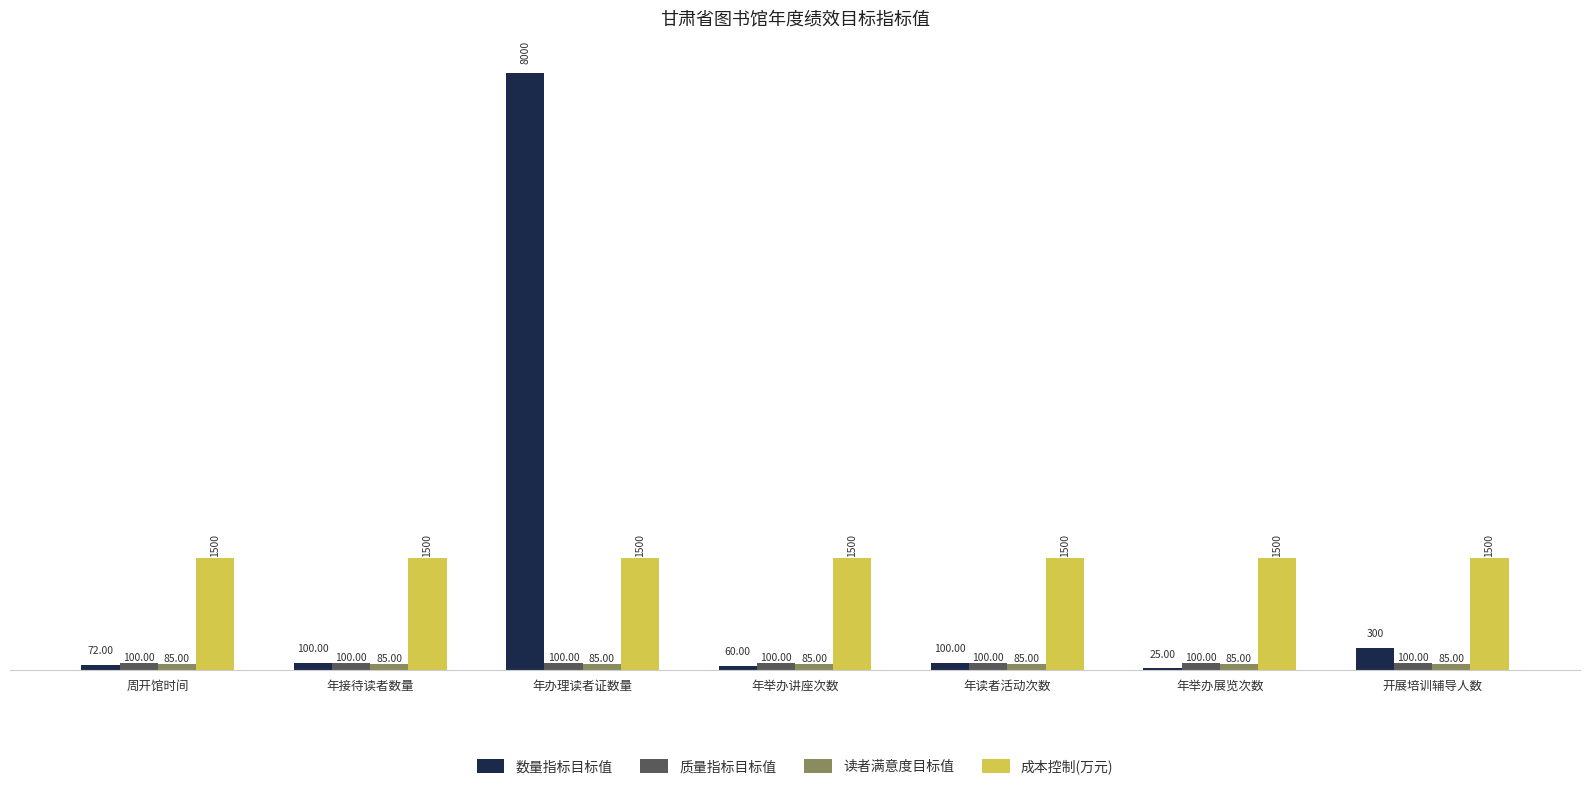

Between 周开馆时间 and 年读者活动次数, which series saw the biggest shift?

数量指标目标值